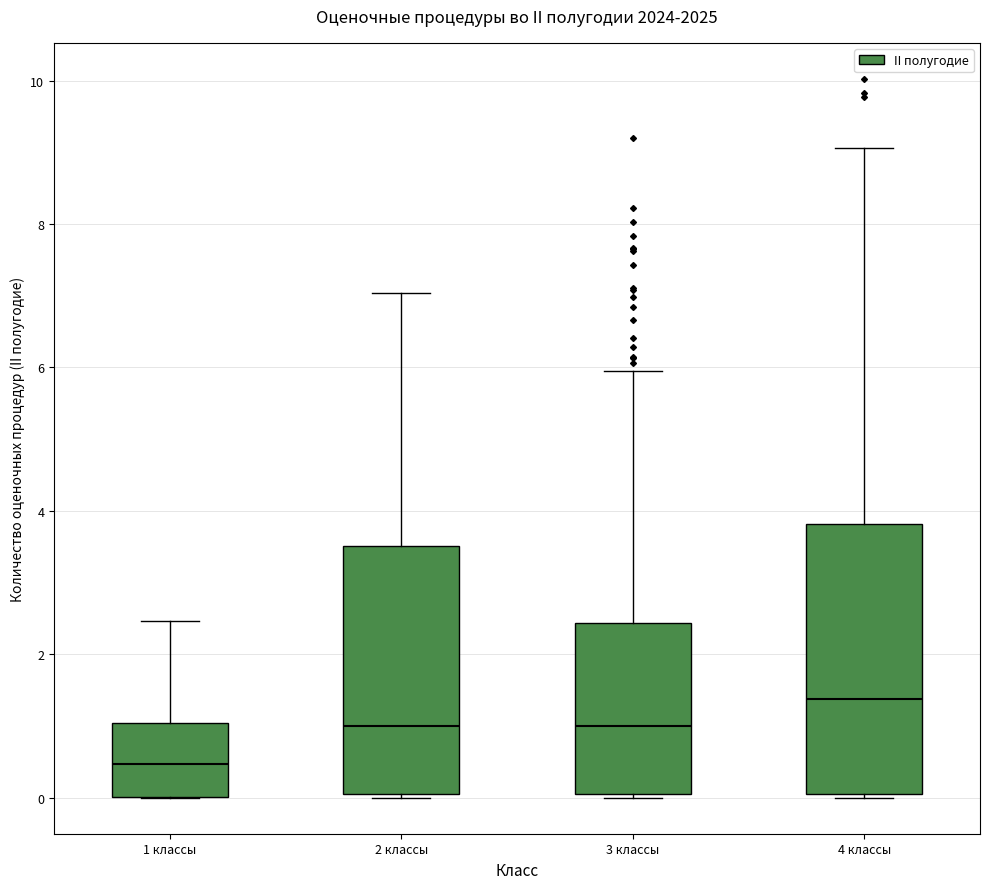

Where is the lower edge of the box for 2 классы on the y-axis? The values are not printed on the chart, so give them approximately, as read against the axis.

0.0